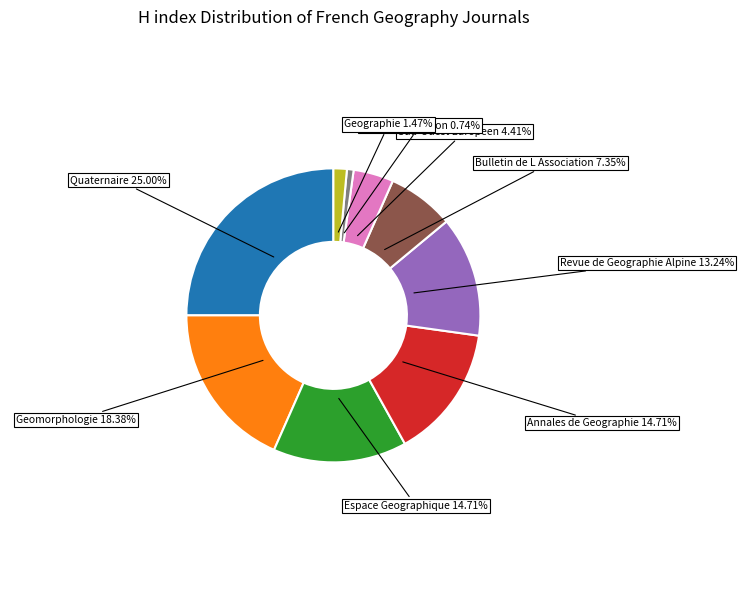

How many segments does this pie chart have?

9